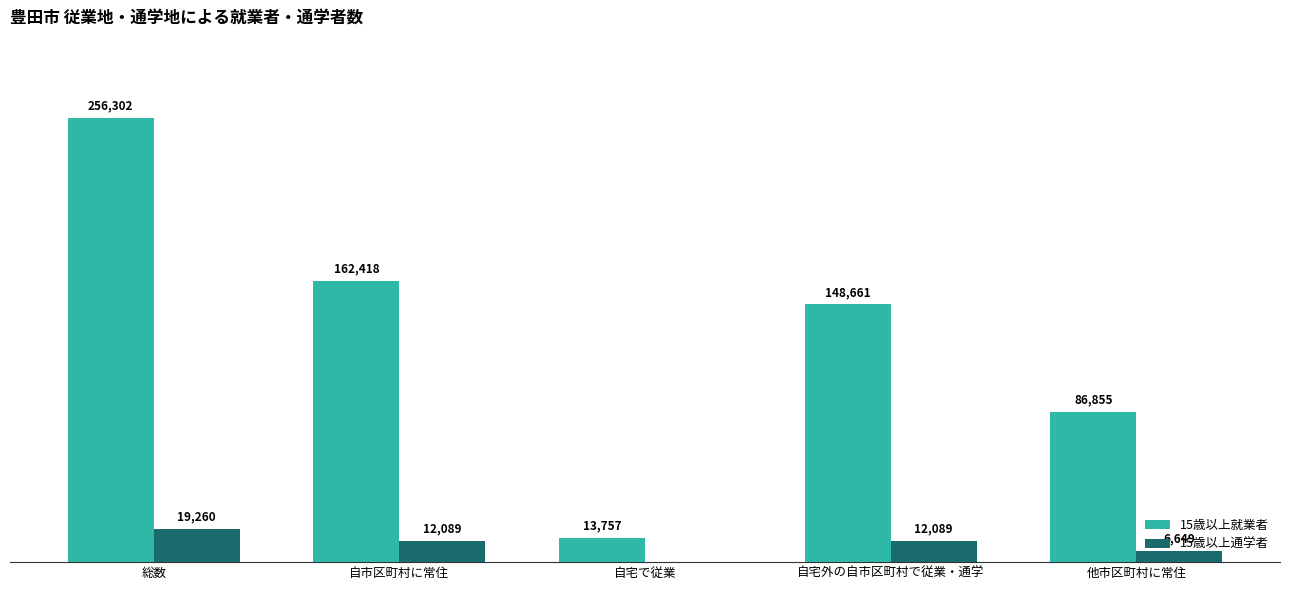

Which series changed the most between 総数 and 自市区町村に常住?

15歳以上就業者